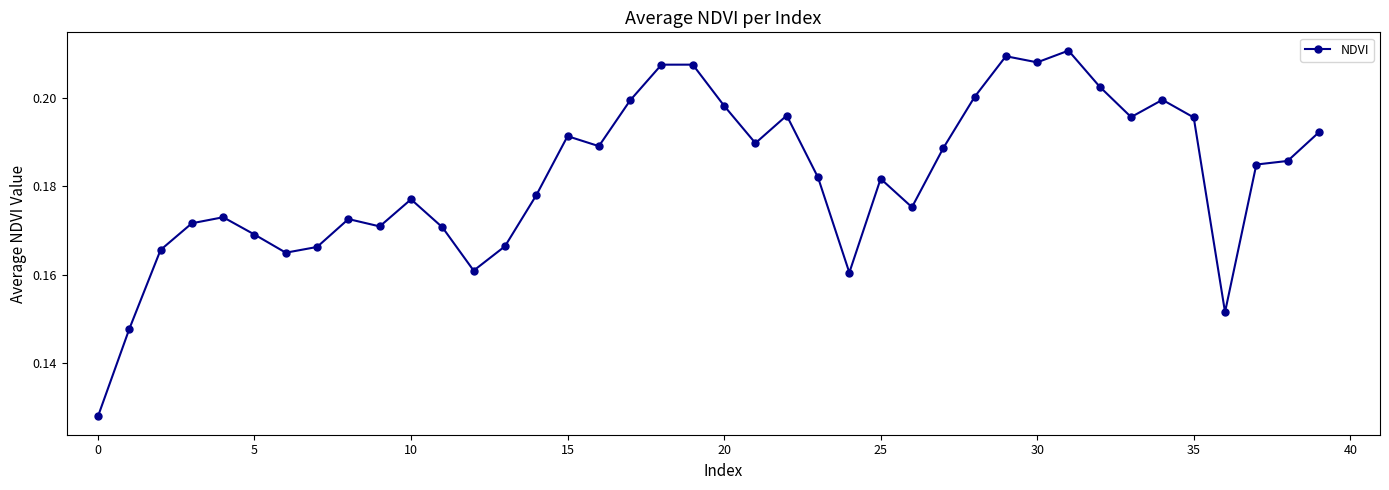

Count the values in the range 0 to 1.

40